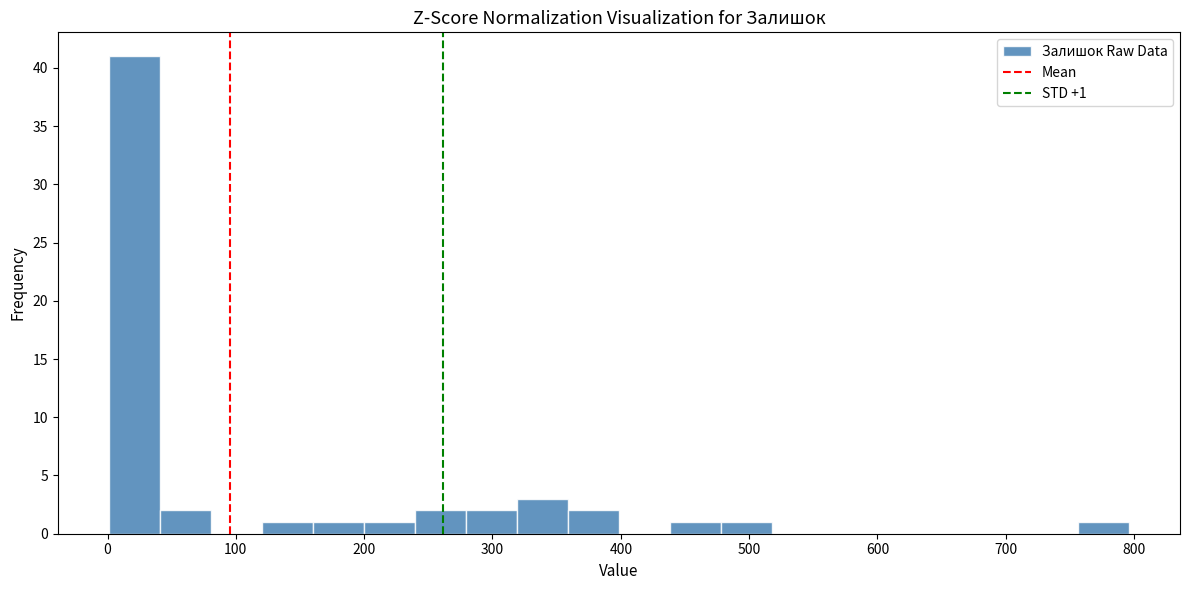

Around what value on the x-axis is the tallest bar? Give the approximate position of its centre, as read against the axis.

20